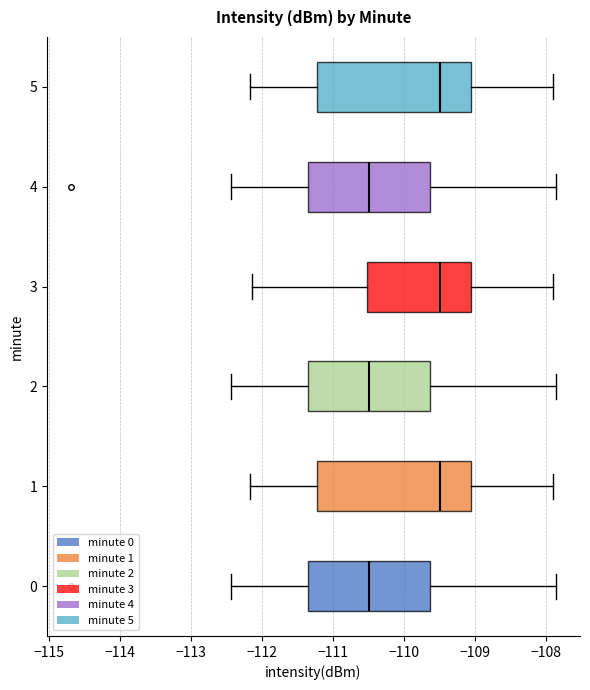

Reading bottom to top, read every box against the x-axis: the position of its median line, the range the box covers, and the ends of its whiskers. The values are not printed on the chart, so give them approximately, as read against the axis.

0: median -110.5, box -111.3 to -109.6, whiskers -112.4 to -107.9
1: median -109.5, box -111.2 to -109.1, whiskers -112.2 to -107.9
2: median -110.5, box -111.3 to -109.6, whiskers -112.4 to -107.9
3: median -109.5, box -110.5 to -109.1, whiskers -112.1 to -107.9
4: median -110.5, box -111.3 to -109.6, whiskers -112.4 to -107.9
5: median -109.5, box -111.2 to -109.1, whiskers -112.2 to -107.9